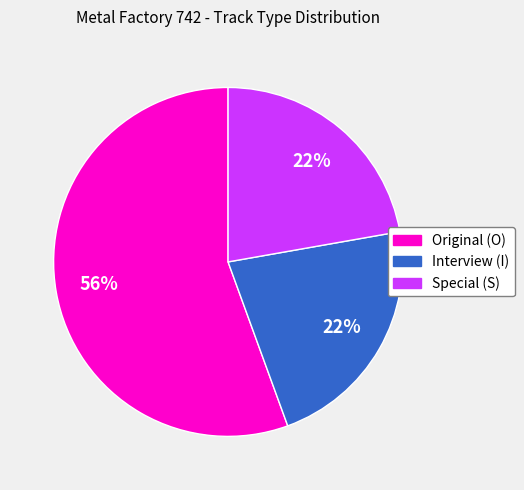

To the nearest percent, what is the average slice percentage?

33%